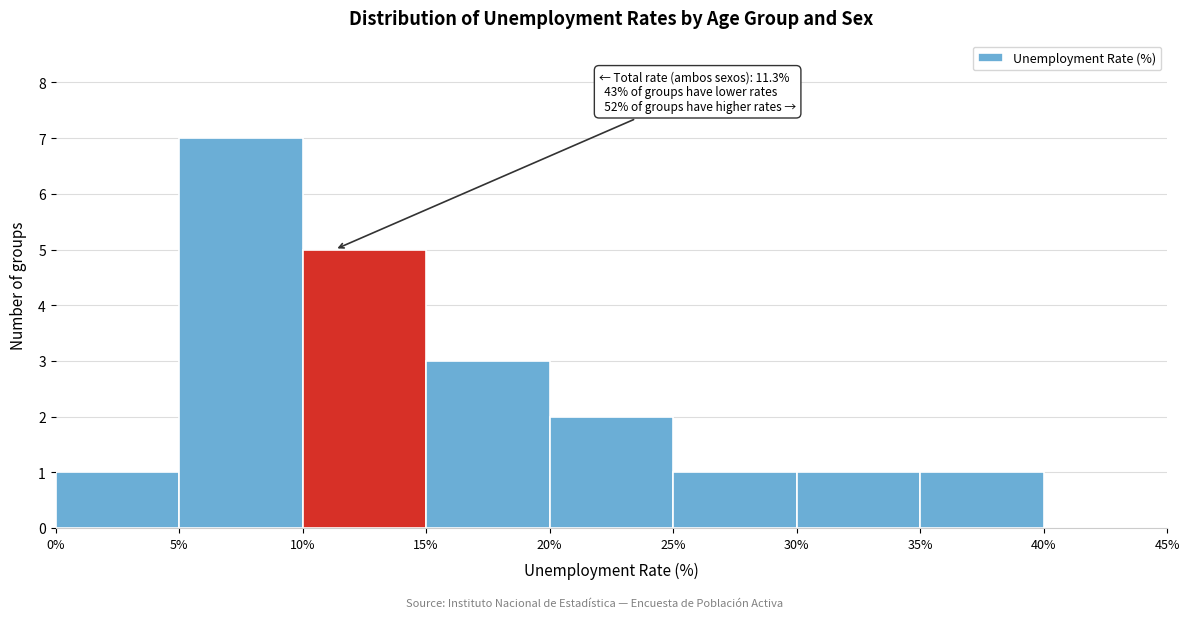

Which range on the x-axis has the tallest bar?

5% to 10%